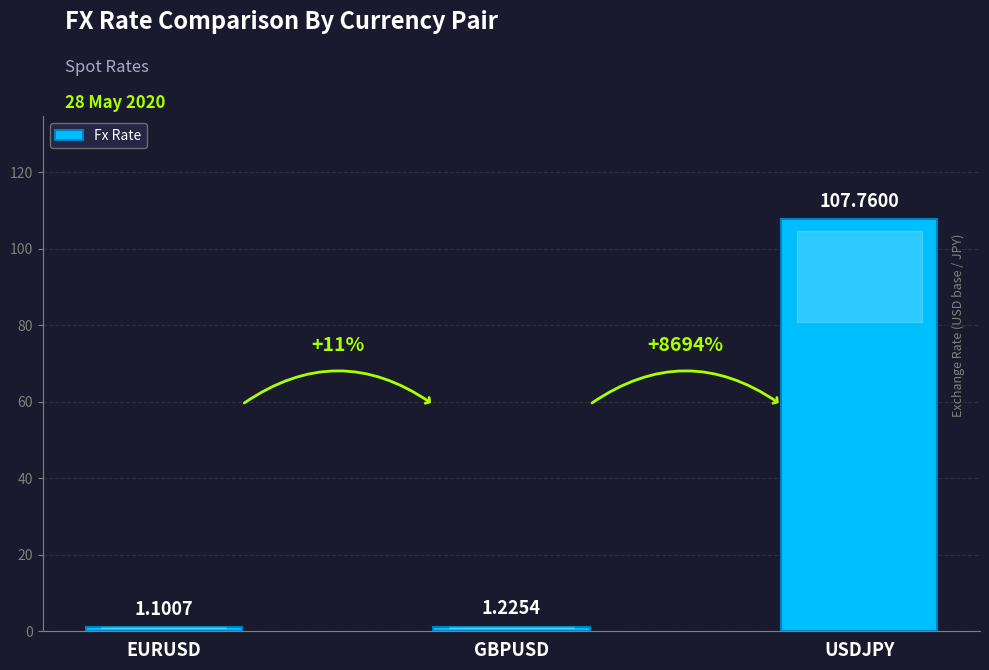

What is the minimum value shown in the chart?

1.1